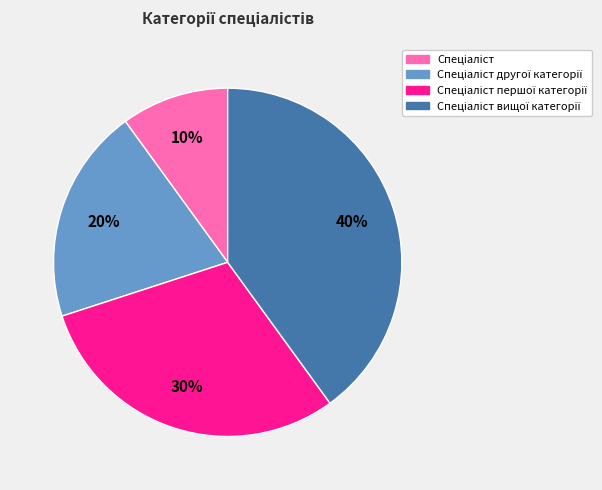

How many slices are in this pie chart?

4